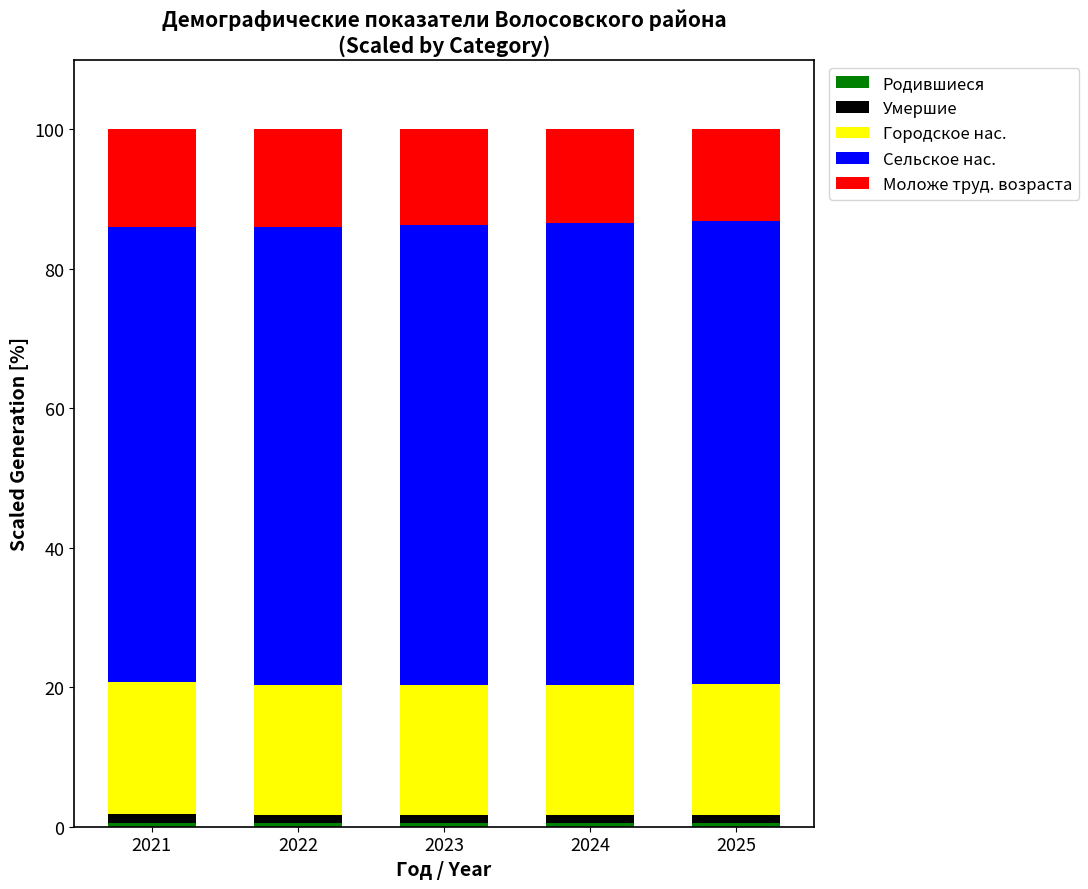

Does the chart contain stacked bars?

Yes